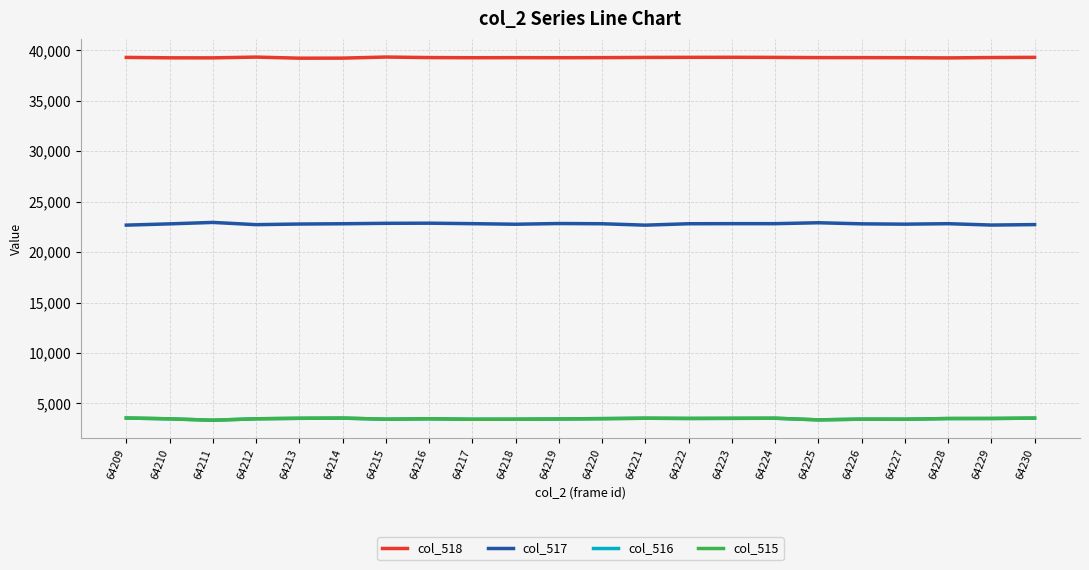

Is the value of col_516 at 64213 greater than the value of col_517 at 64227?

No